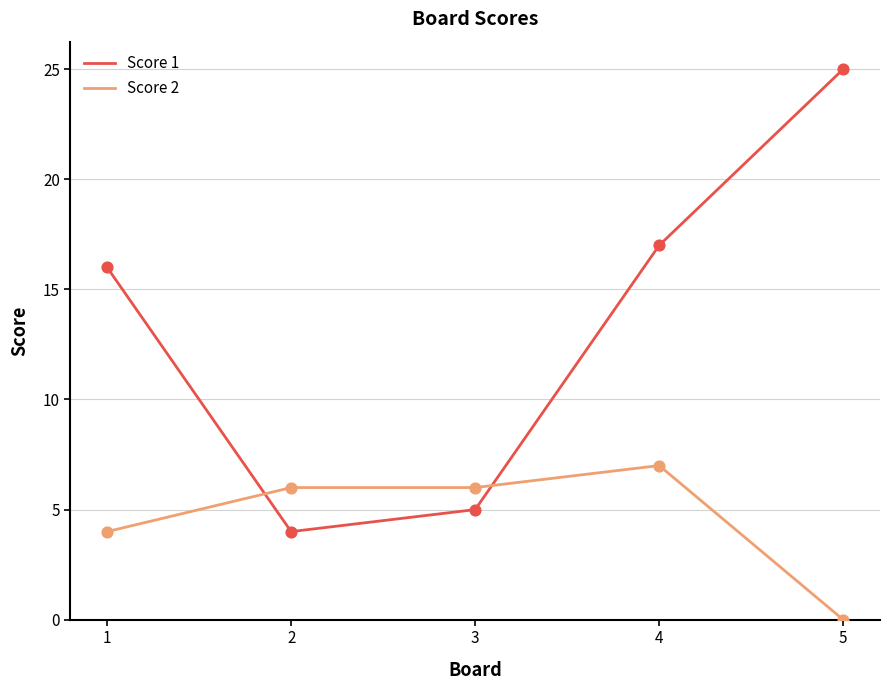

Which series has the largest range (max minus min)?

Score 1